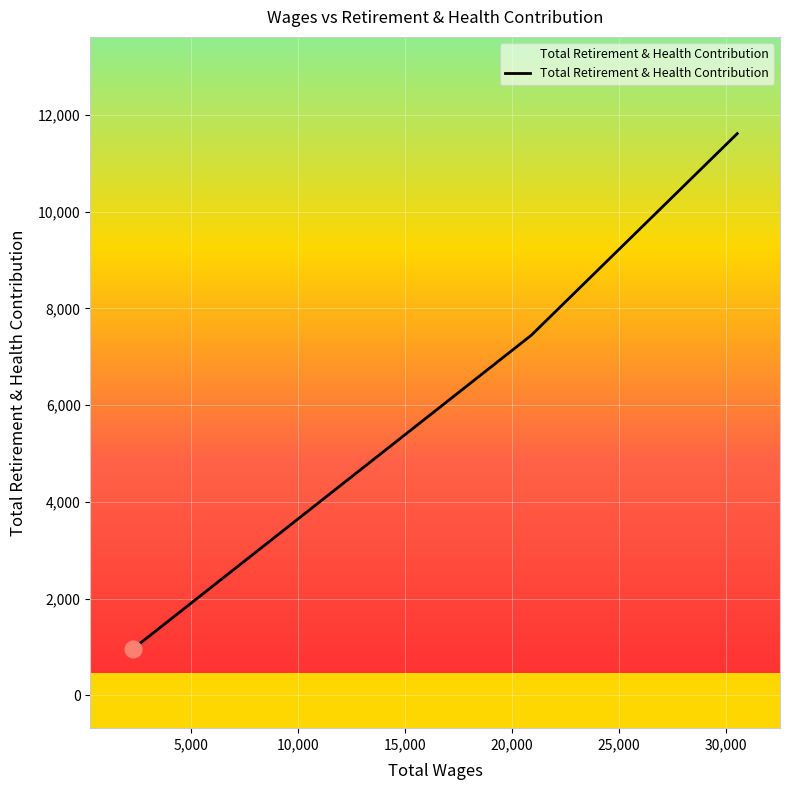

What is the sum of all values?

20027